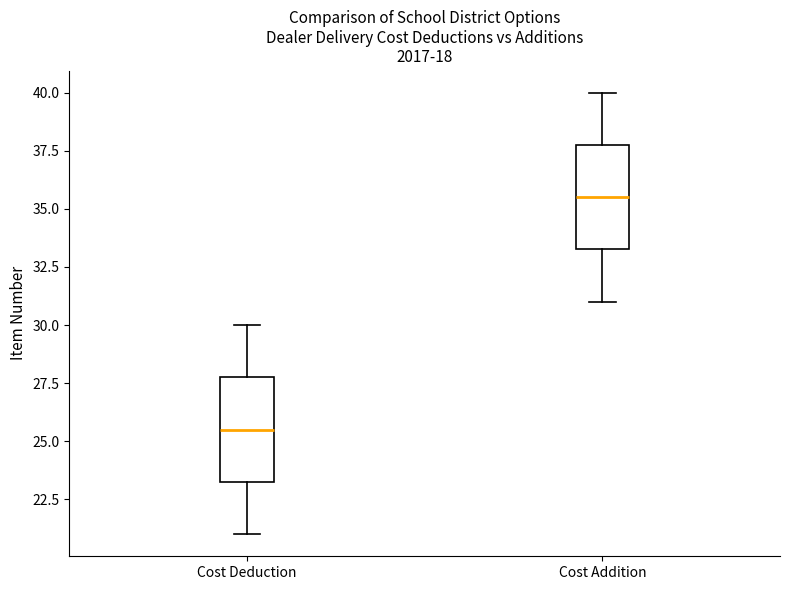

Which box's median line is the lowest?

Cost Deduction